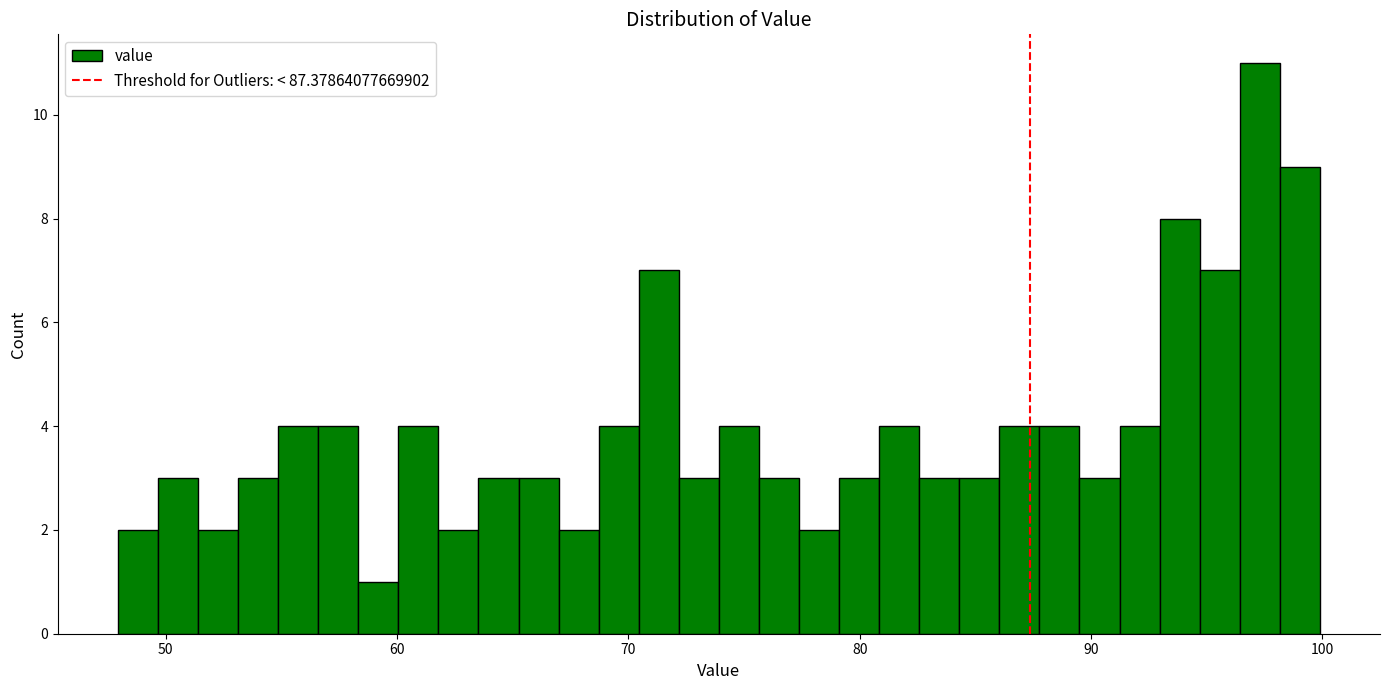

Around what value on the x-axis is the tallest bar? Give the approximate position of its centre, as read against the axis.

97